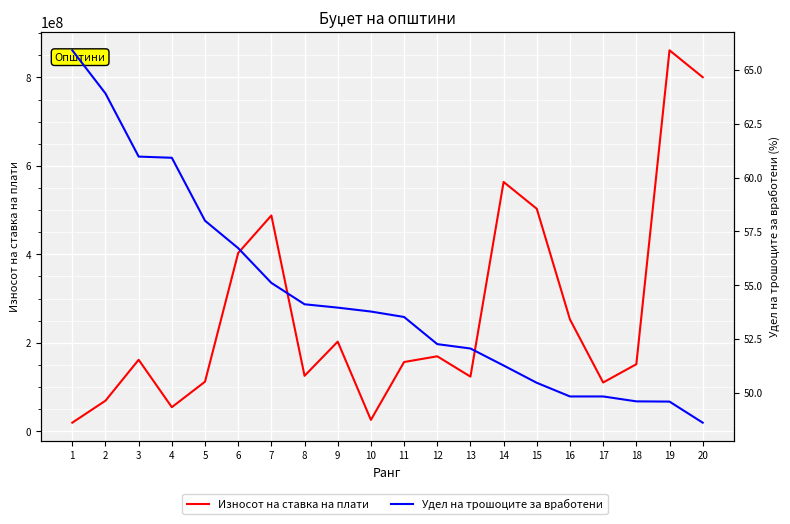

List the labels in order of Удел на трошоците за вработени value, smallest first.

20, 19, 18, 17, 16, 15, 14, 13, 12, 11, 10, 9, 8, 7, 6, 5, 4, 3, 2, 1